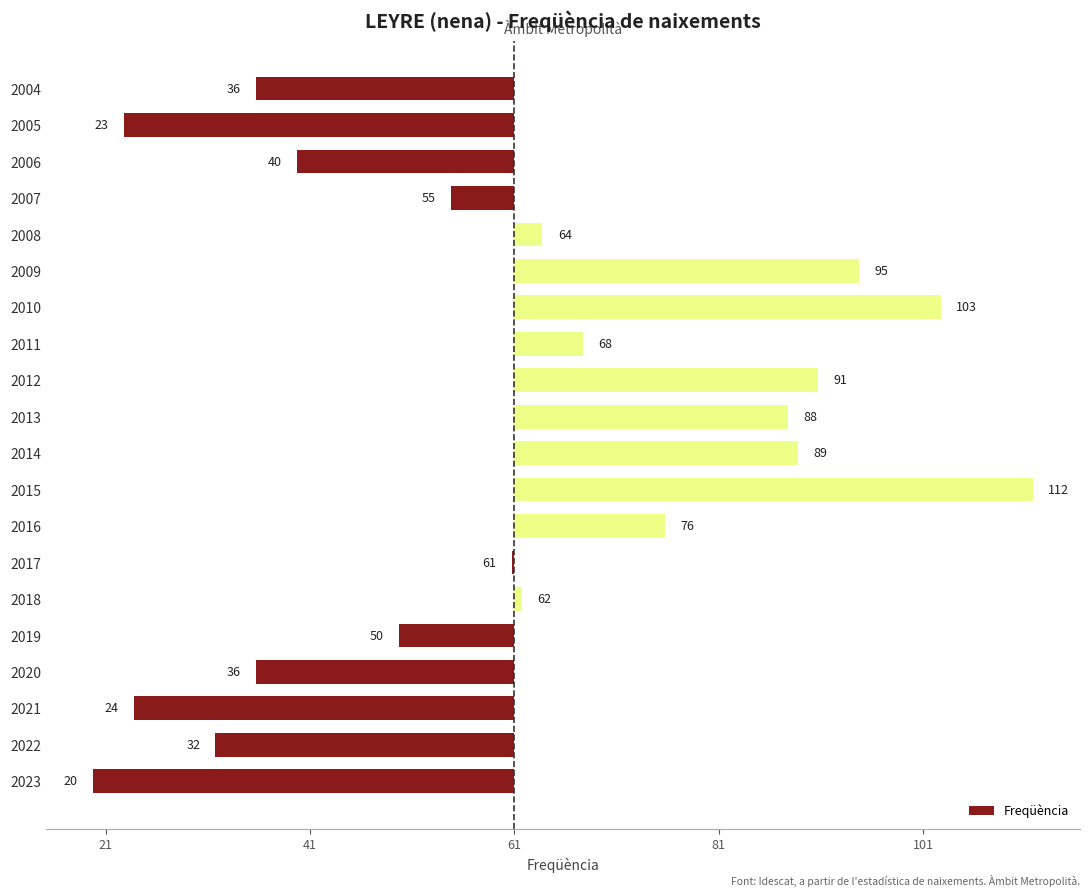

Are the bars horizontal?

Yes